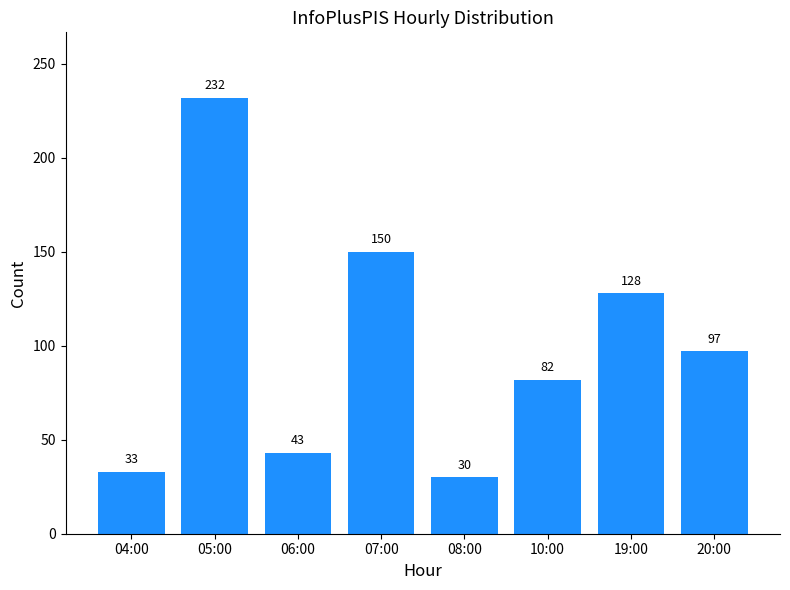

How many data points does each series have?

8